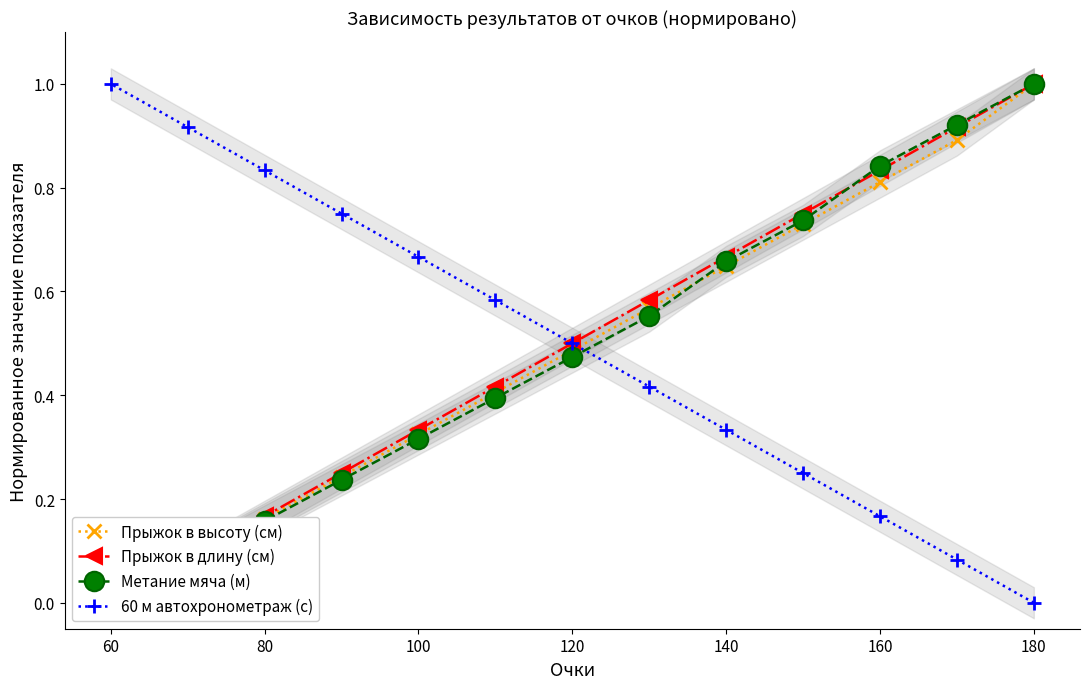

What is the sum of all Прыжок в длину (см) values?

6.5